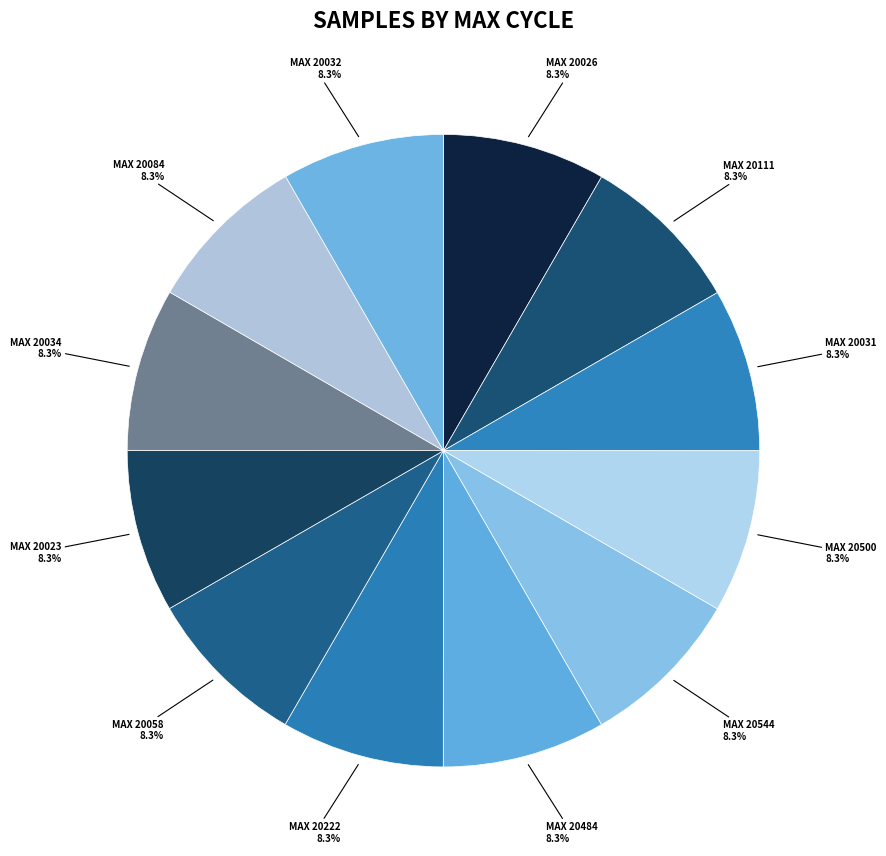

How many segments does this pie chart have?

12